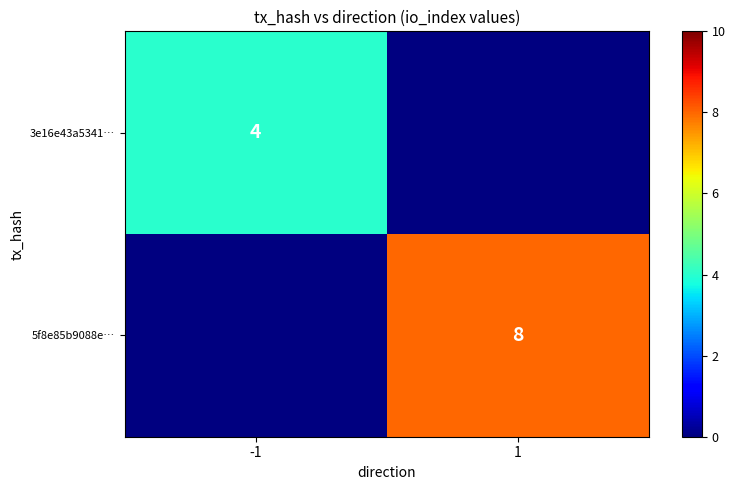

Count the number of categories in the chart.

2